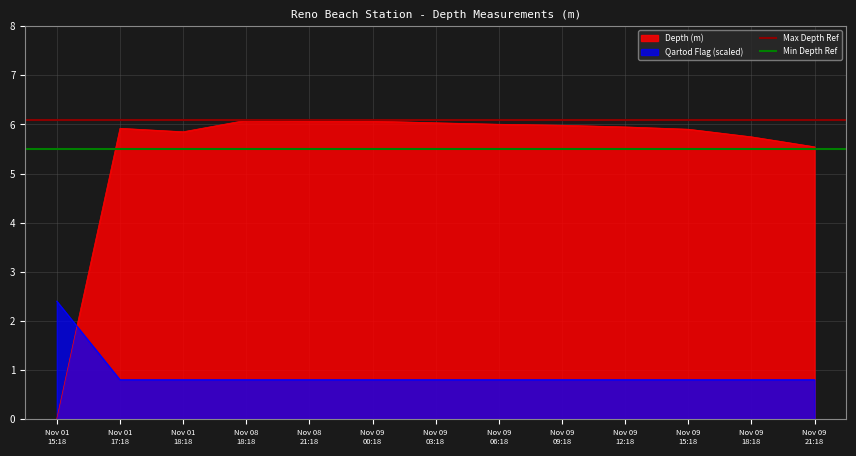

What is the highest value of the Depth (m) series?

6.1